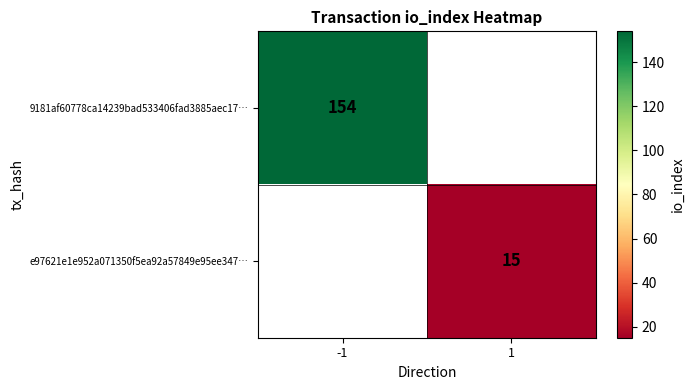

True or false: e97621e1e952a071350f5ea92a57849e95ee347… has a value of 15 at 1.

True